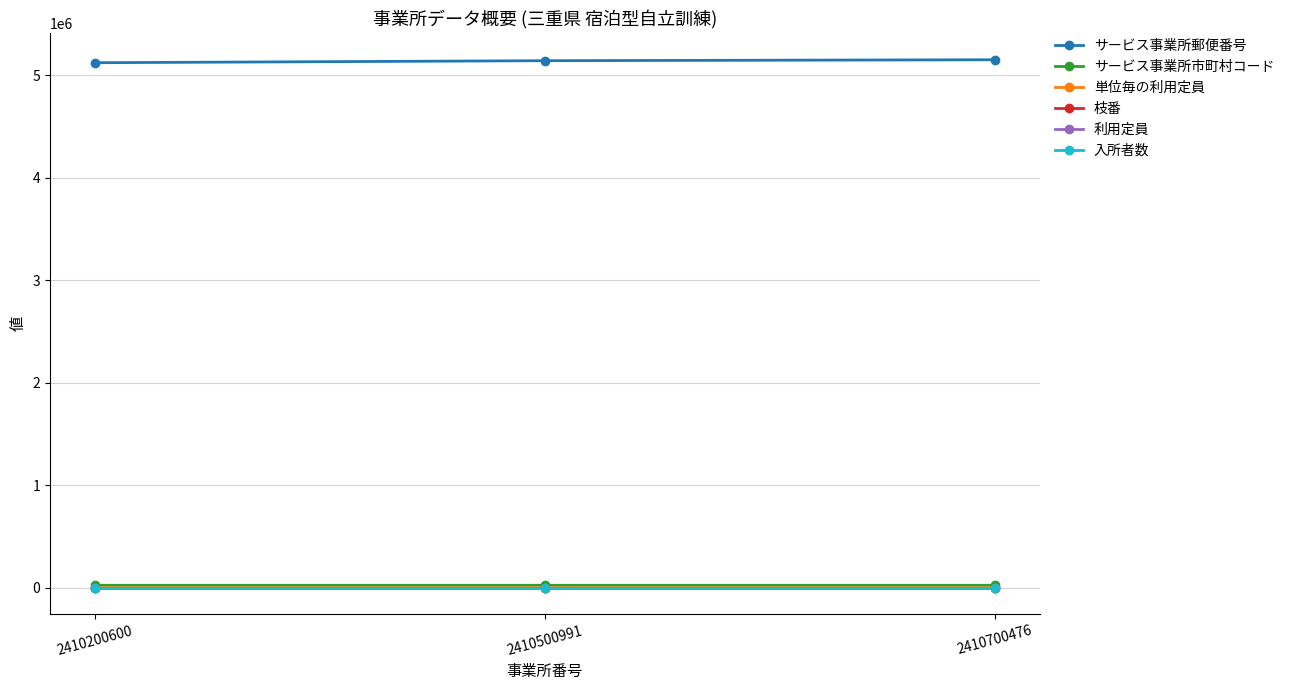

Is the value of 入所者数 at 2410200600 greater than the value of サービス事業所市町村コード at 2410500991?

No